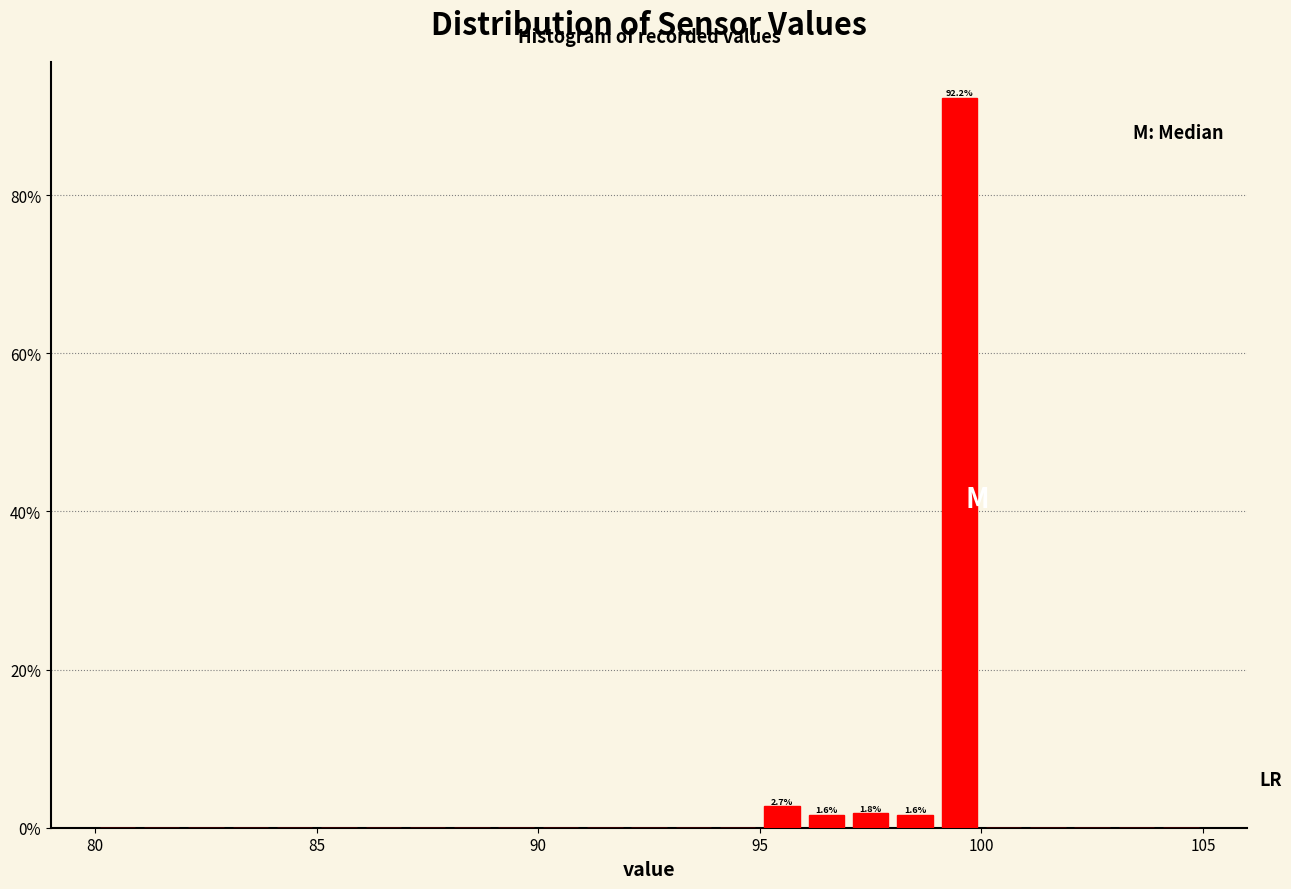

Read against the x-axis, roughly where is the centre of the tallest bar?

99.5